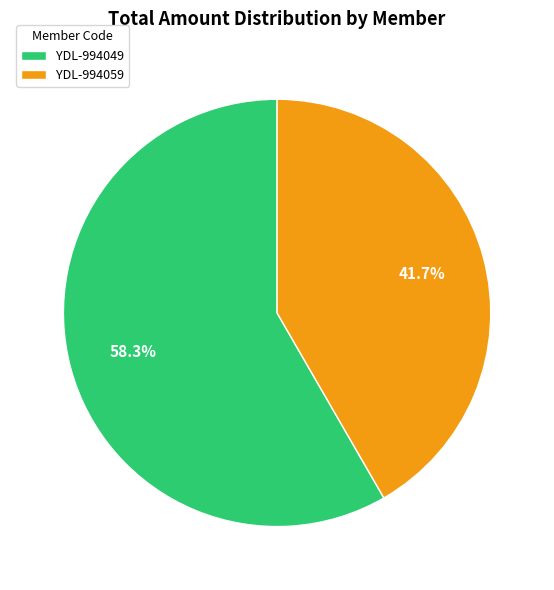

Is YDL-994059 the majority of the pie?

No